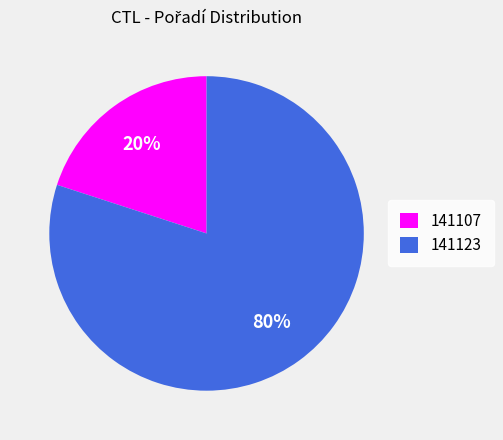

Is it true that 141123 is 90% of the pie?

False